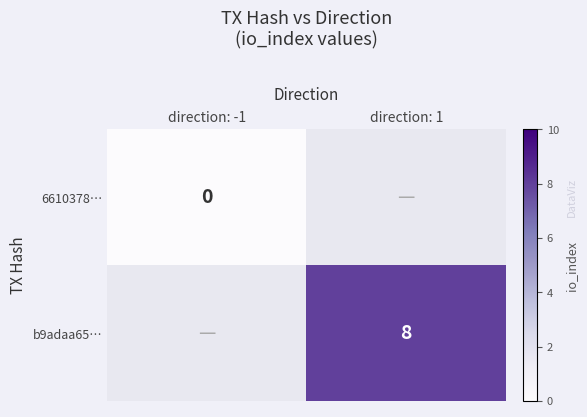

True or false: b9adaa65… has a value of 8 at direction: 1.

True